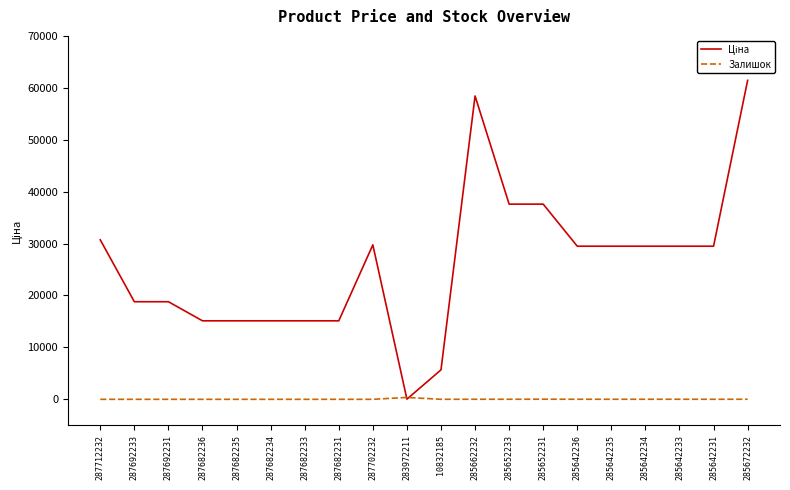

At which category is the sum across all series the highest?

285672232